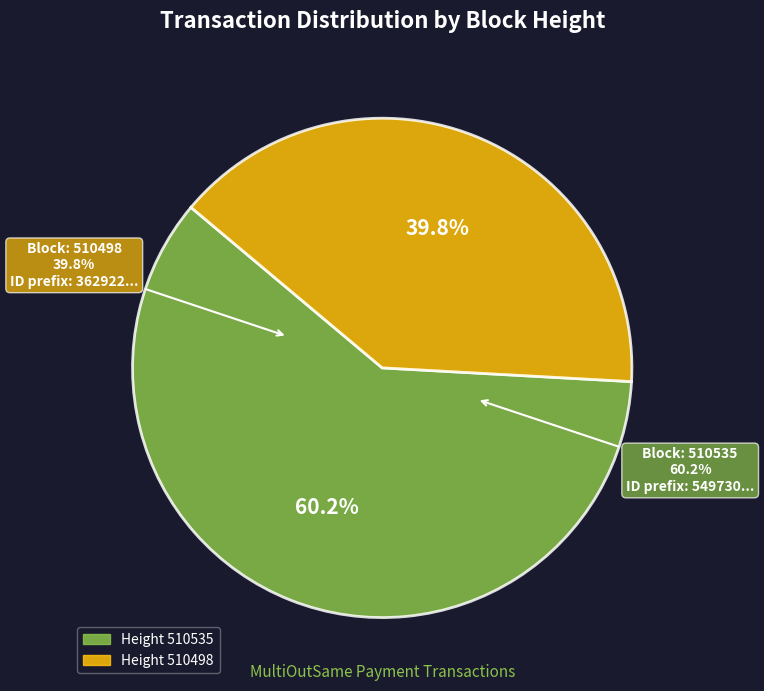

What percentage is the 510535 slice, to the nearest percent?

60%